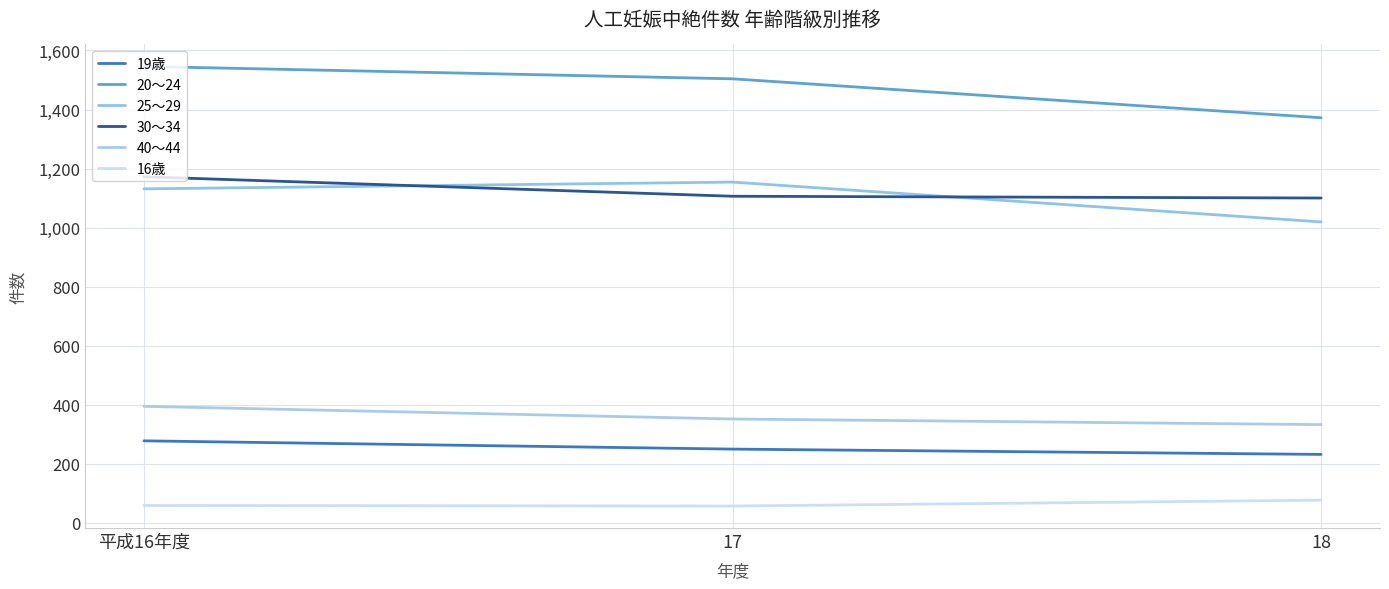

Reading left to right, transcribe all the data shown in this chart.

19歳: 平成16年度=277	17=249	18=231
20～24: 平成16年度=1546	17=1504	18=1372
25～29: 平成16年度=1131	17=1154	18=1019
30～34: 平成16年度=1172	17=1106	18=1100
40～44: 平成16年度=394	17=351	18=332
16歳: 平成16年度=58	17=56	18=76